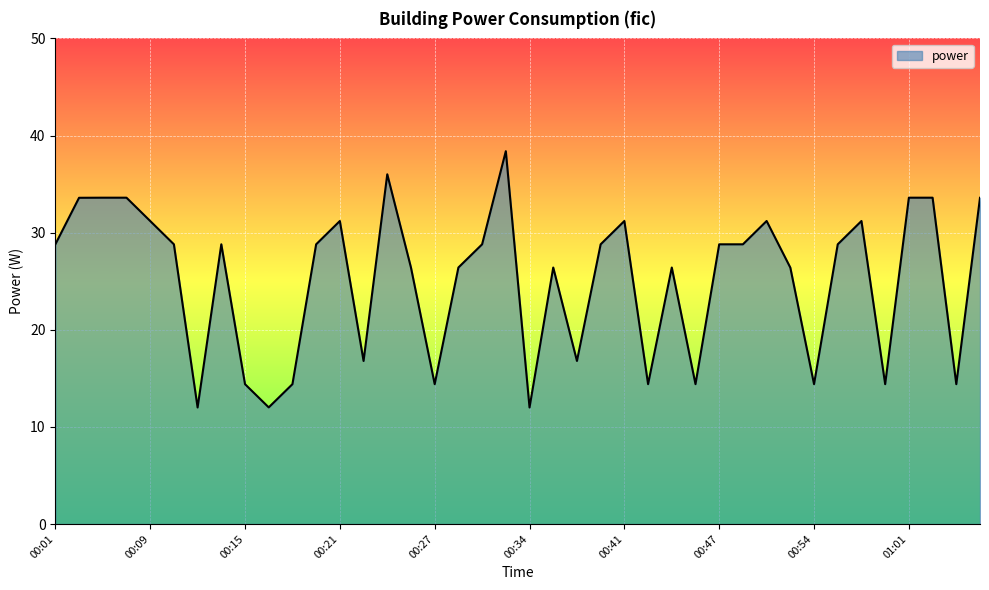

What is the greatest value displayed?

38.4